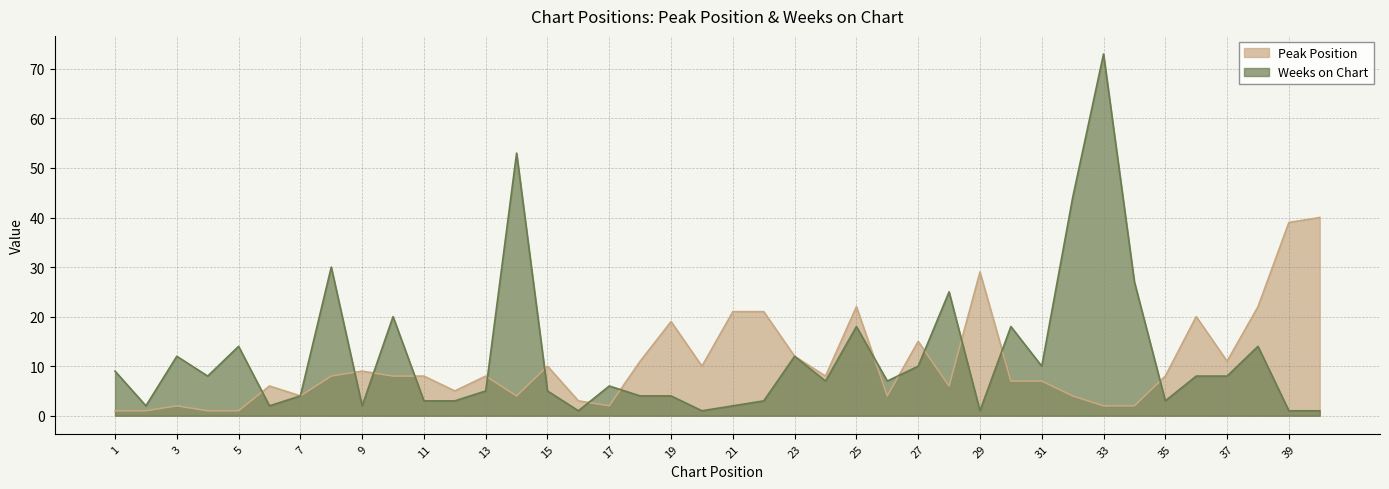

Does the chart have visible grid lines?

Yes